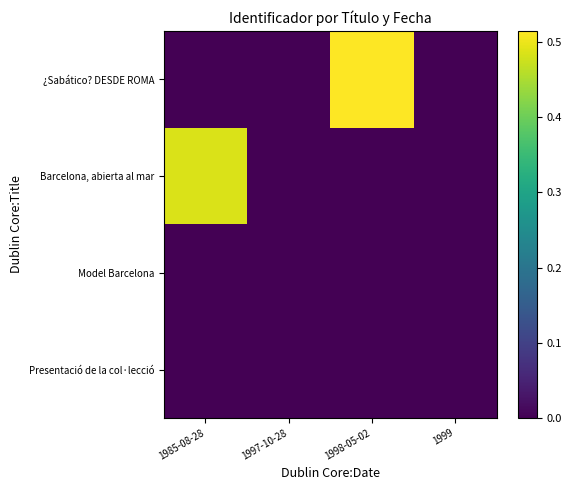

Which label corresponds to the smallest value in the chart?

1985-08-28